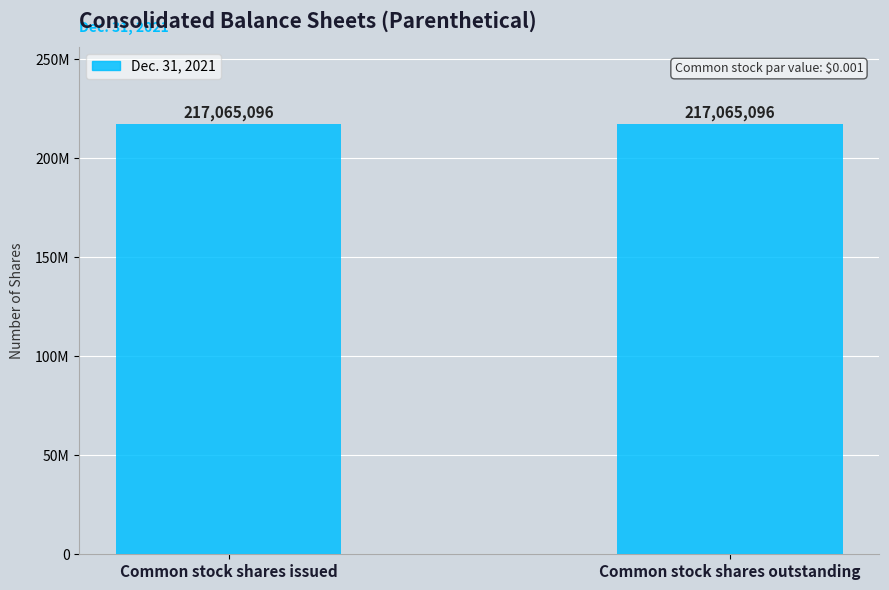

The chart shows a value of 0.0 at Common stock par value ($/share). True or false?

False